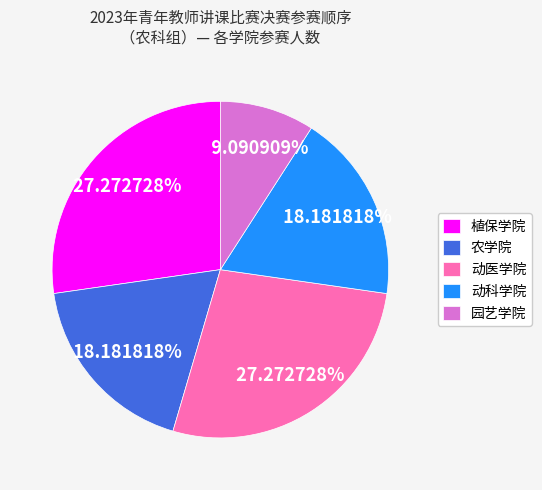

Is it true that 动医学院 is 27% of the pie?

True